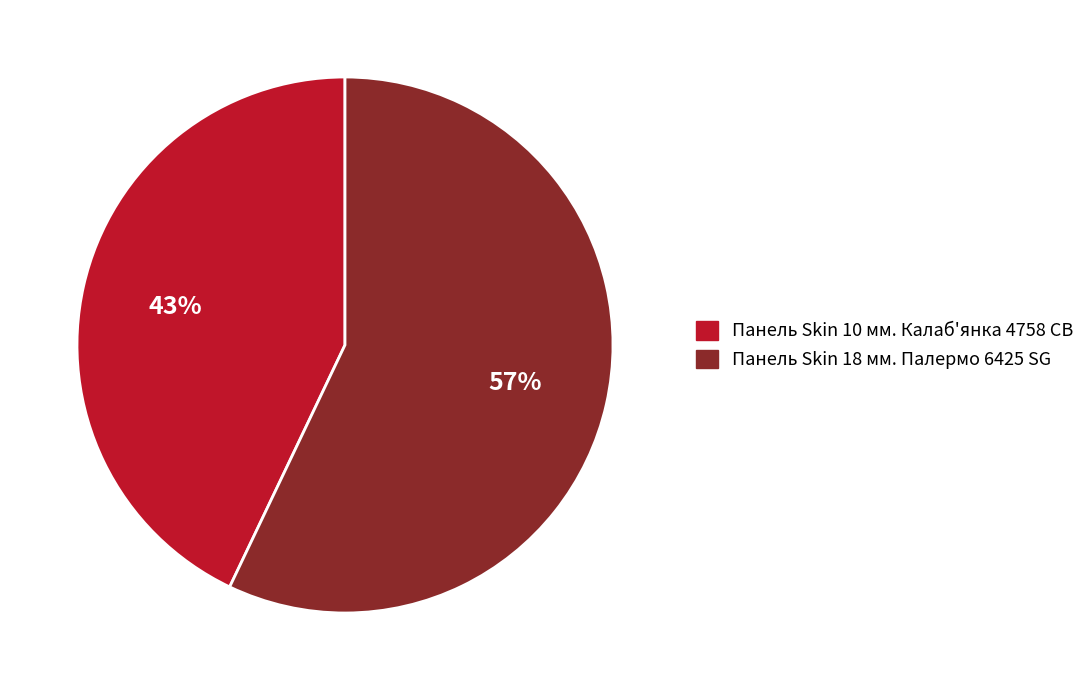

How many segments does this pie chart have?

2